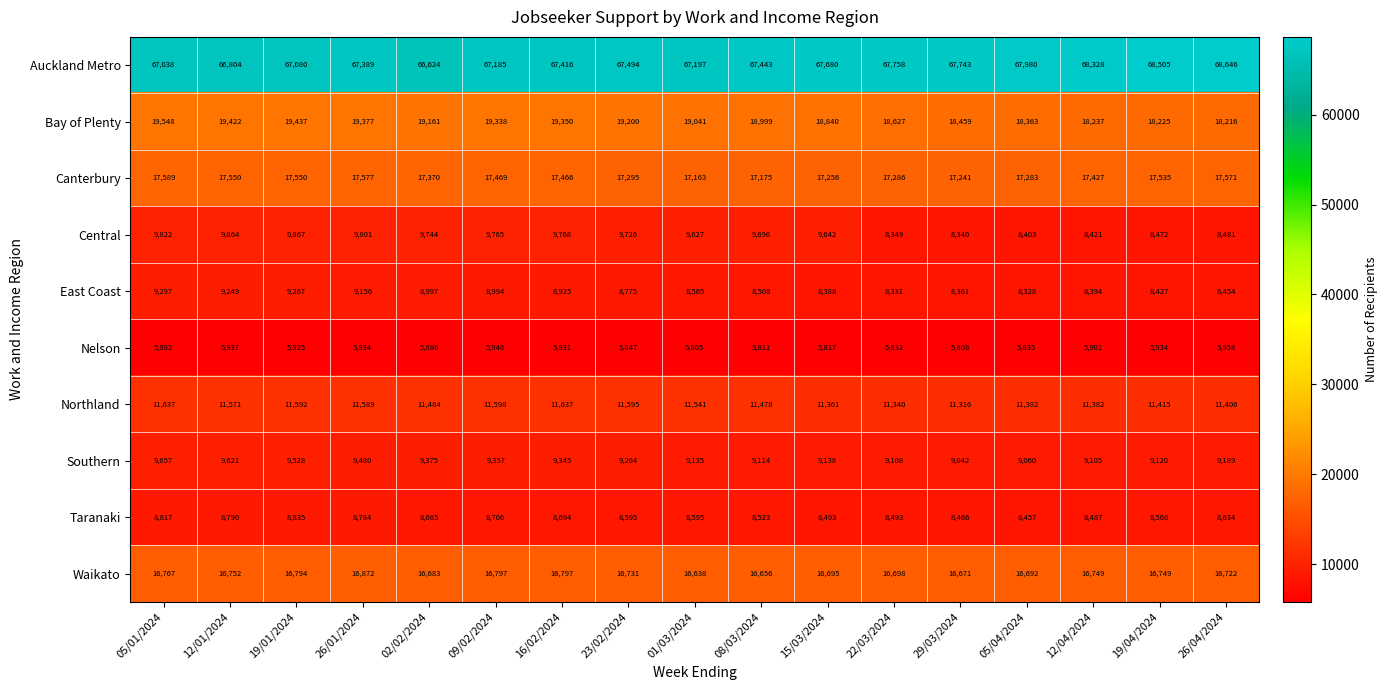

Which series has the largest total across all categories?

Auckland Metro